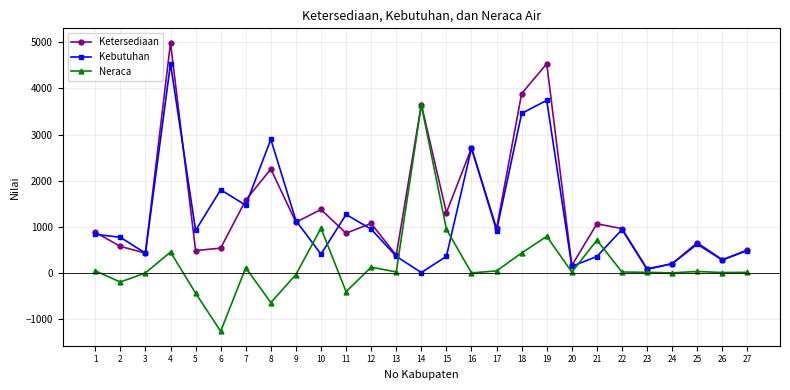

What is the greatest value displayed?

4992.0